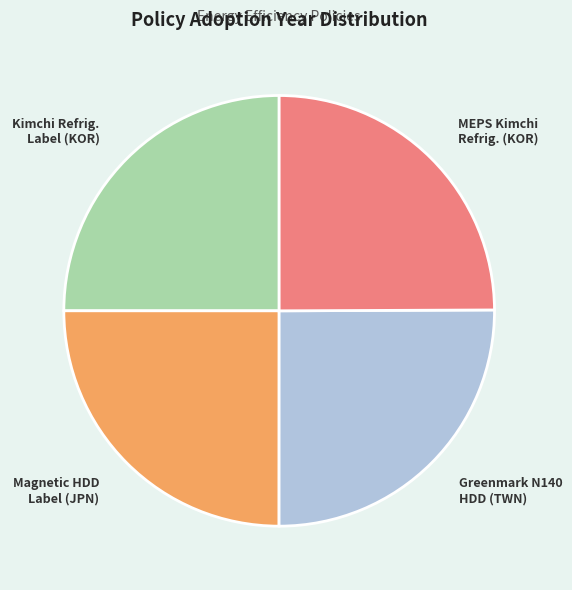

Is there a majority slice in this chart?

No